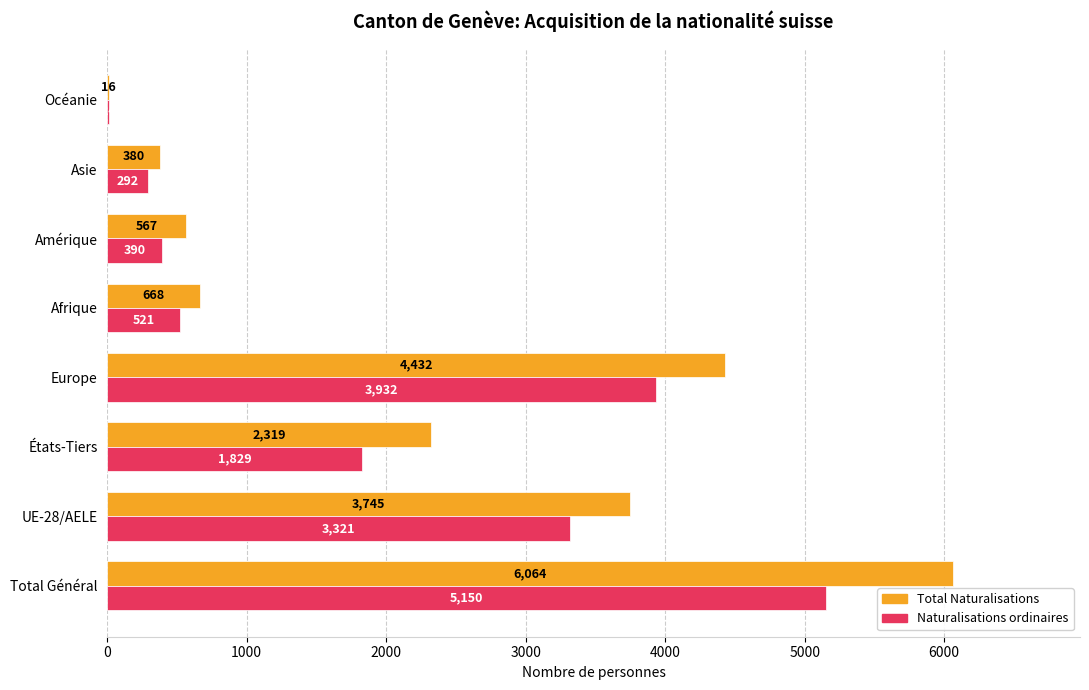

What is the sum of the Total Naturalisations values at Asie and Amérique?

947